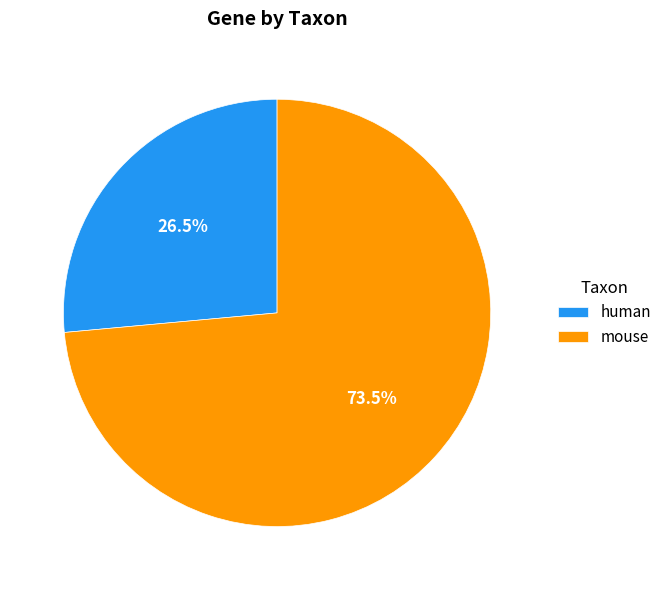

To the nearest percent, what is the average slice percentage?

50%